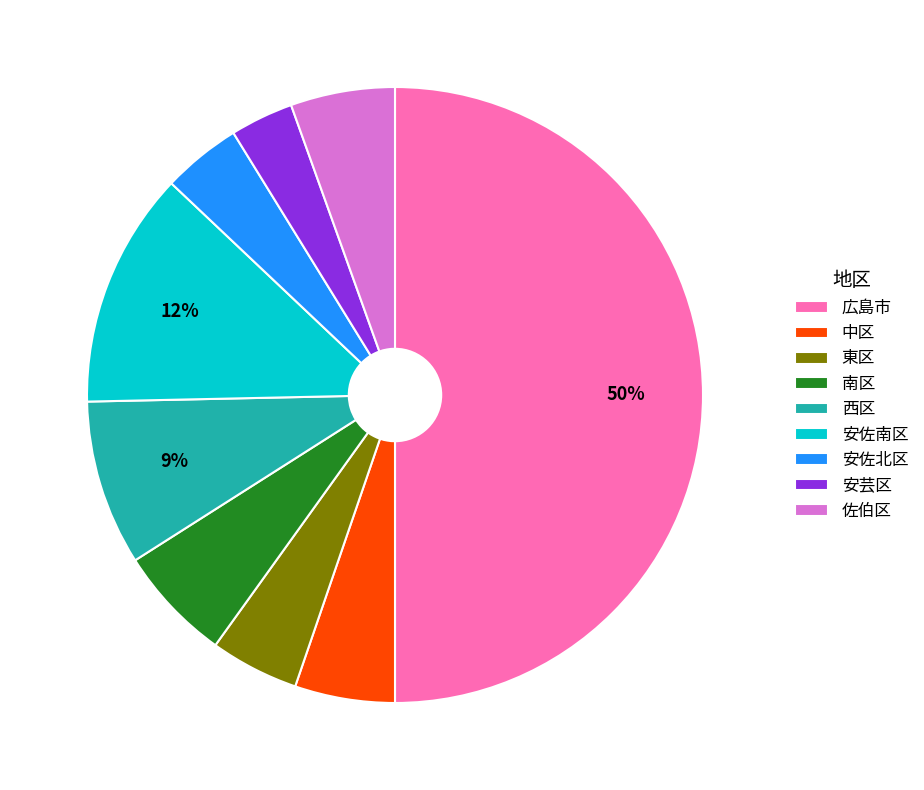

How many slices are in this pie chart?

9